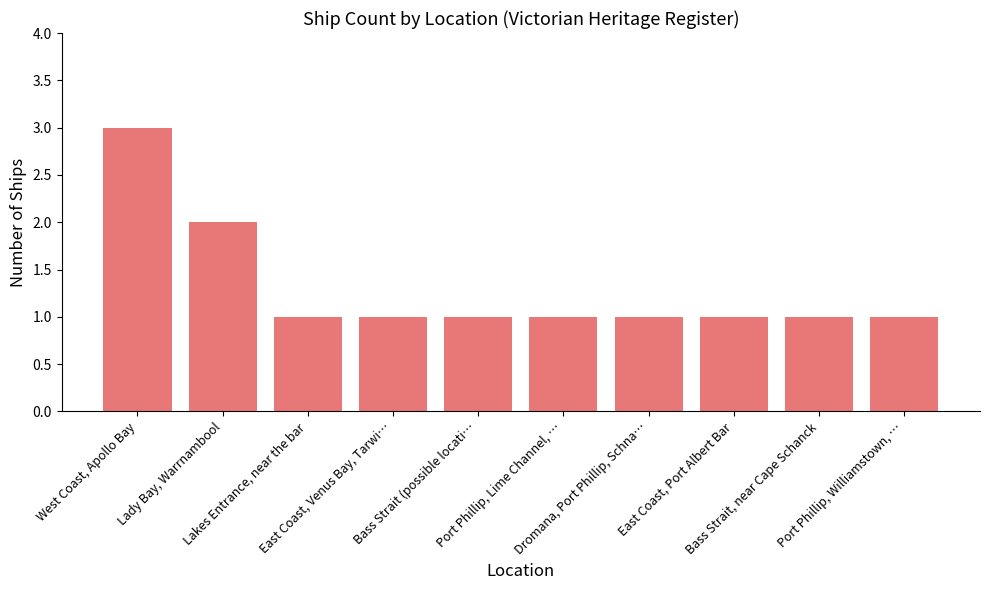

True or false: the data shows 3 at West Coast, Apollo Bay.

True